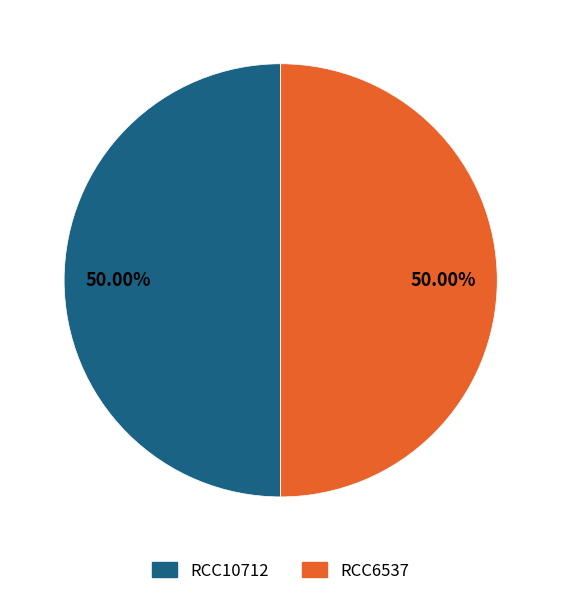

Combined, do RCC10712 and RCC6537 account for over 50%?

Yes